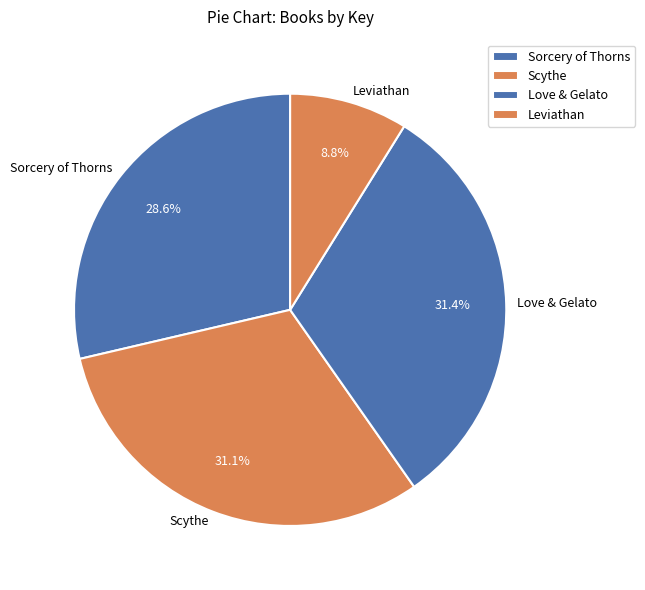

What is the smallest slice in the pie chart?

Leviathan